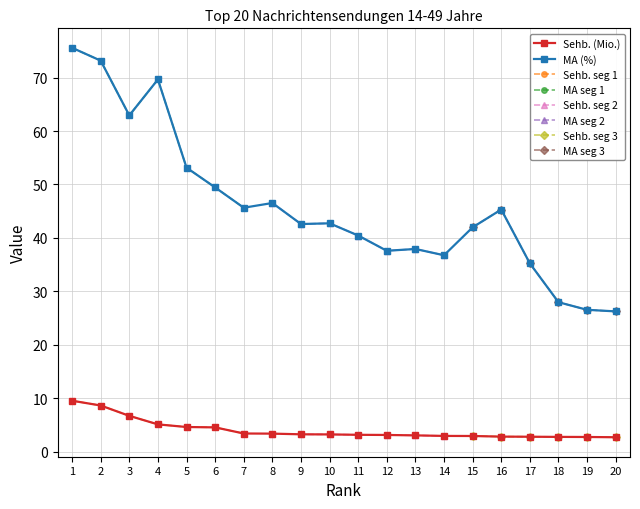

True or false: MA (%) and Sehb. (Mio.) cross at least once.

False